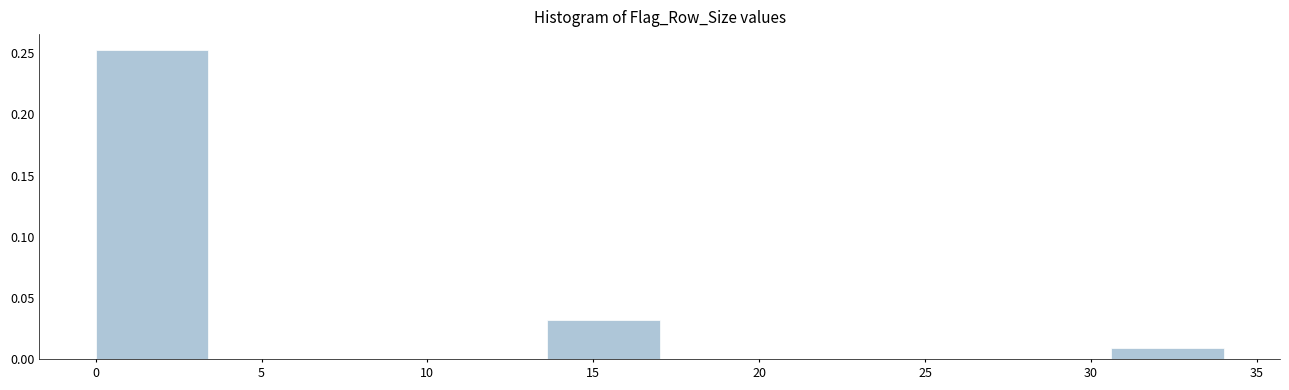

What is the height of the bar covering 30.6 to 34.0 on the x-axis? Neither the bar edges nor the heights are printed on the chart, so give them approximately, as read against the axes.

0.010